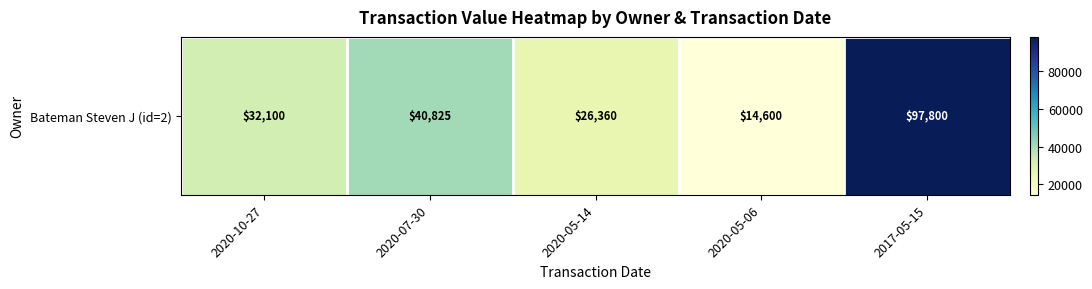

Rank the categories by value from highest to lowest.

2017-05-15, 2020-07-30, 2020-10-27, 2020-05-14, 2020-05-06